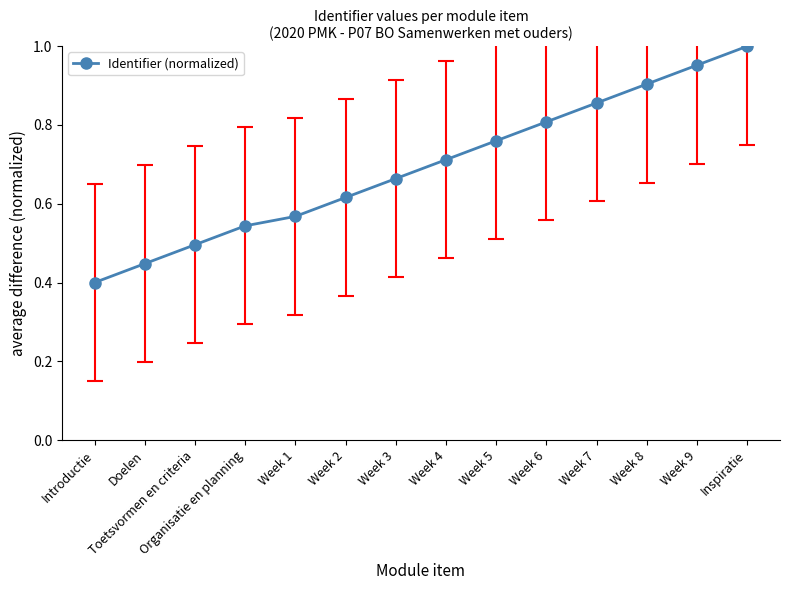

What is the label of the 2nd point from the left?

Doelen